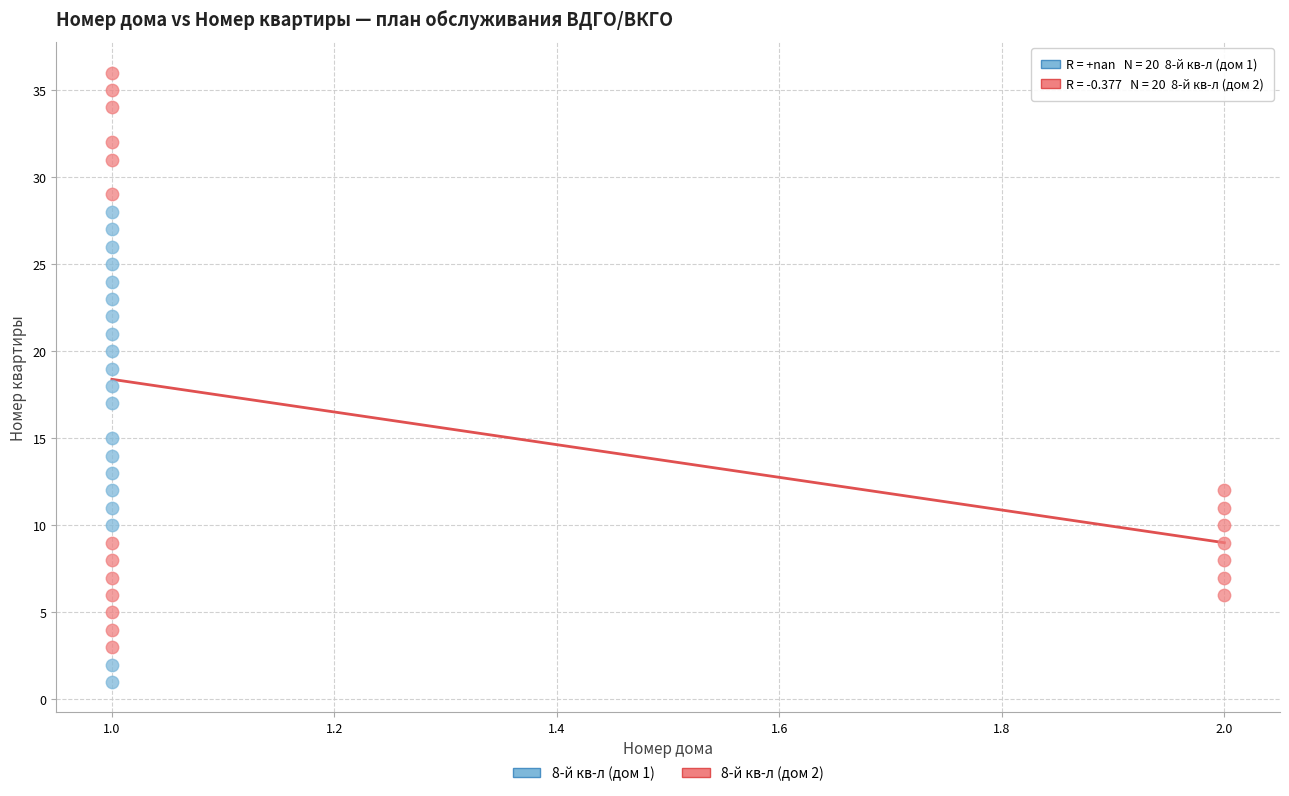

Which series contains the highest Y value?

8-й кв-л (дом 2)